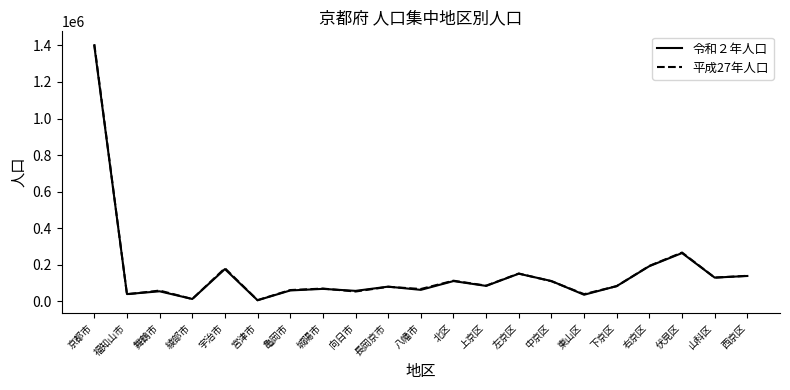

The 平成27年人口 series shows 38739 at 東山区. True or false?

True